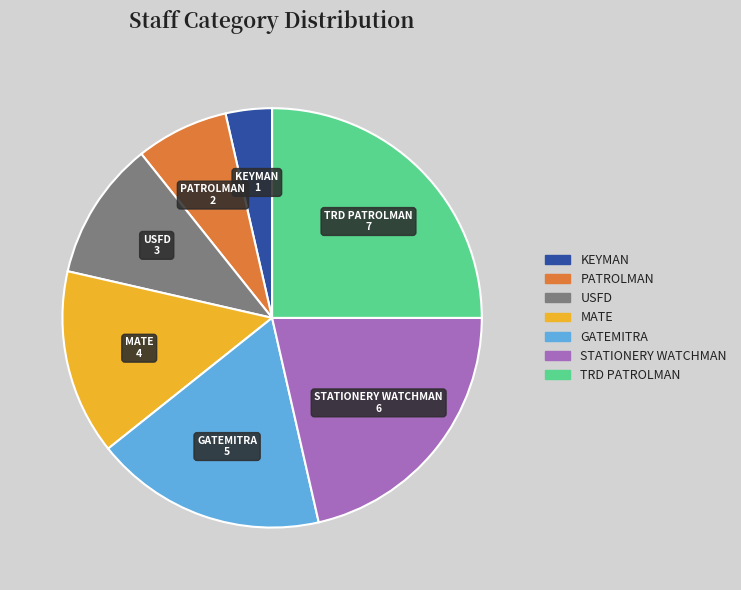

Rank the categories by value from highest to lowest.

TRD PATROLMAN, STATIONERY WATCHMAN, GATEMITRA, MATE, USFD, PATROLMAN, KEYMAN